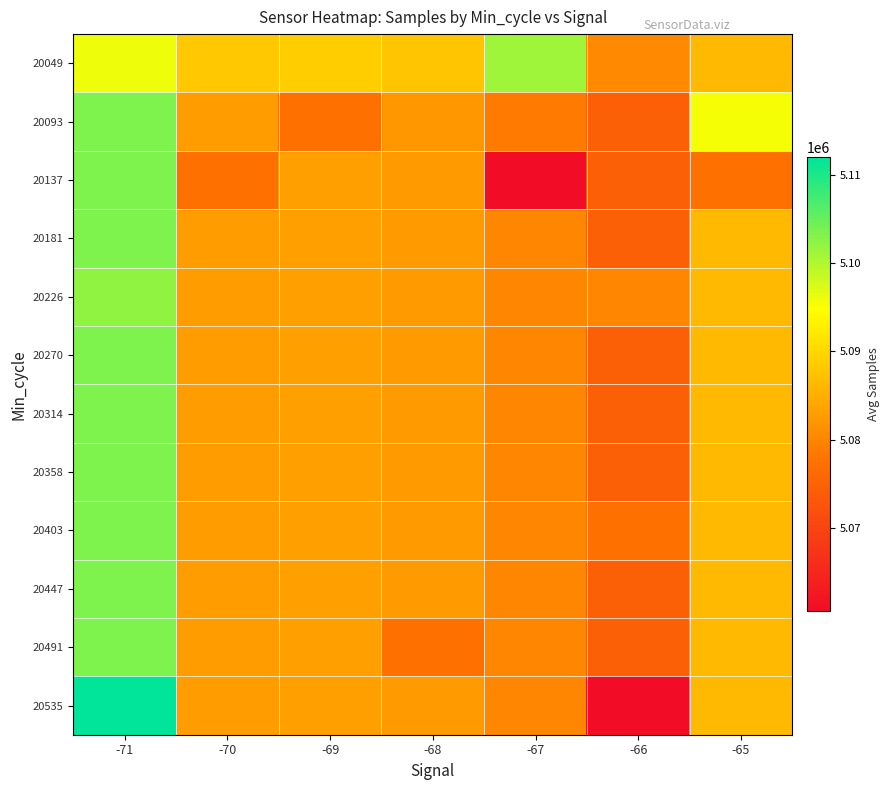

Rank the series by their maximum value, from lowest to highest.

20049, 20226, 20093, 20137, 20181, 20270, 20314, 20358, 20403, 20447, 20491, 20535